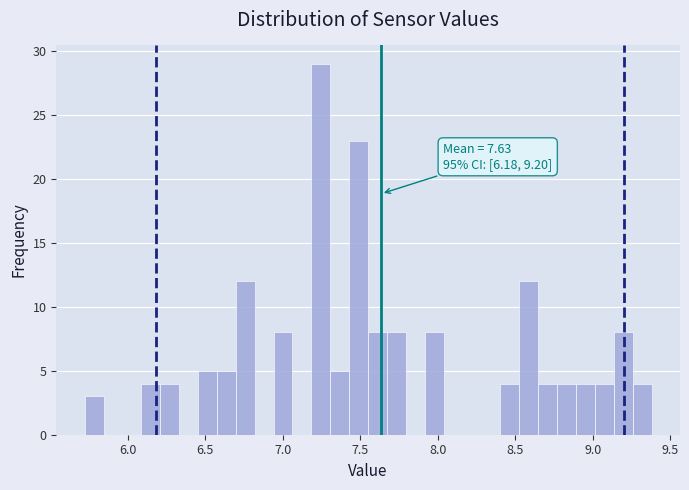

Read against the x-axis, roughly where is the centre of the tallest bar?

7.25